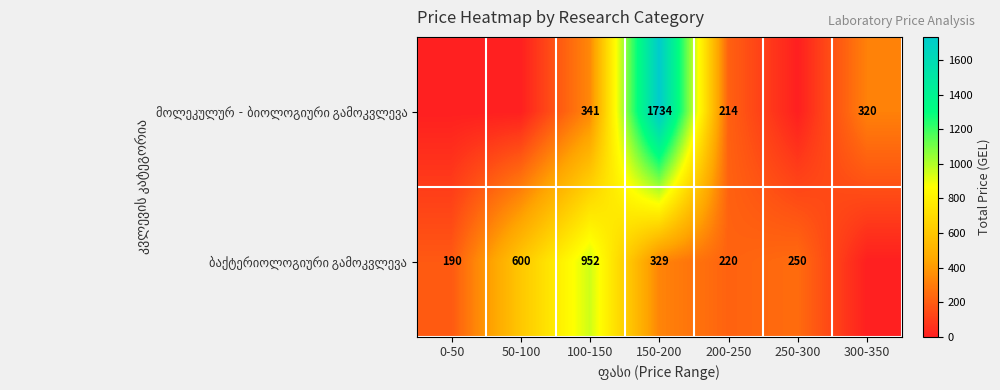

What is the difference between the highest and lowest values at 150-200?

1405